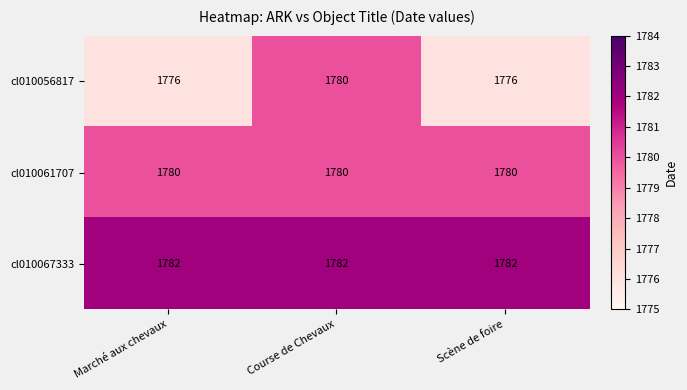

What is the minimum value for cl010061707?

1780